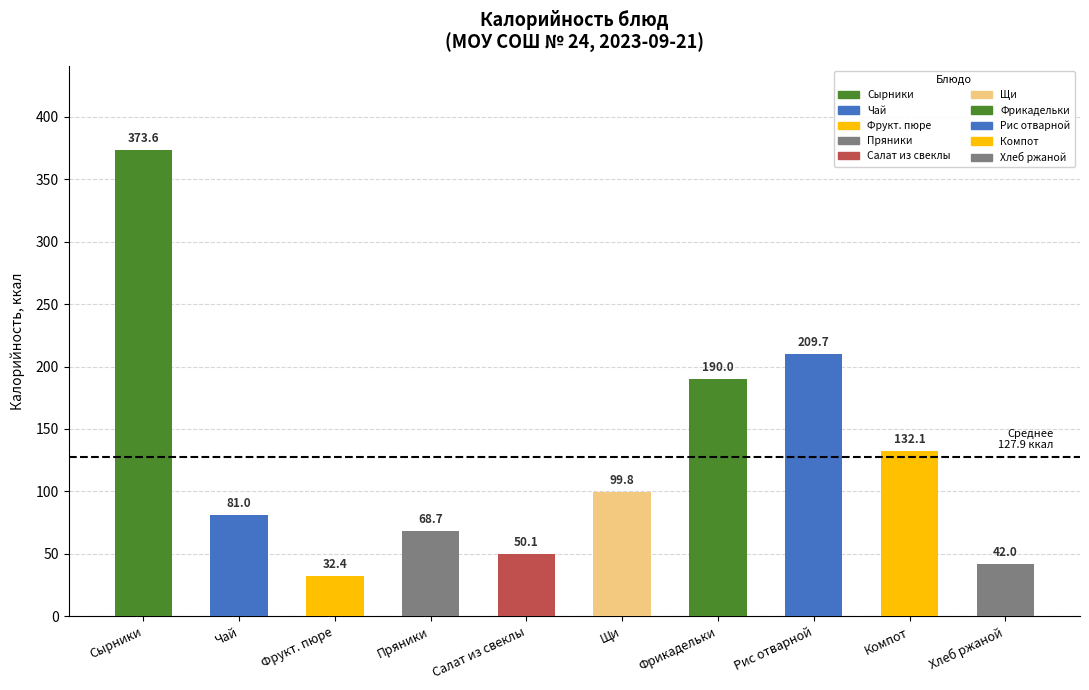

Is it true that the value at Хлеб ржаной is 59.9?

False